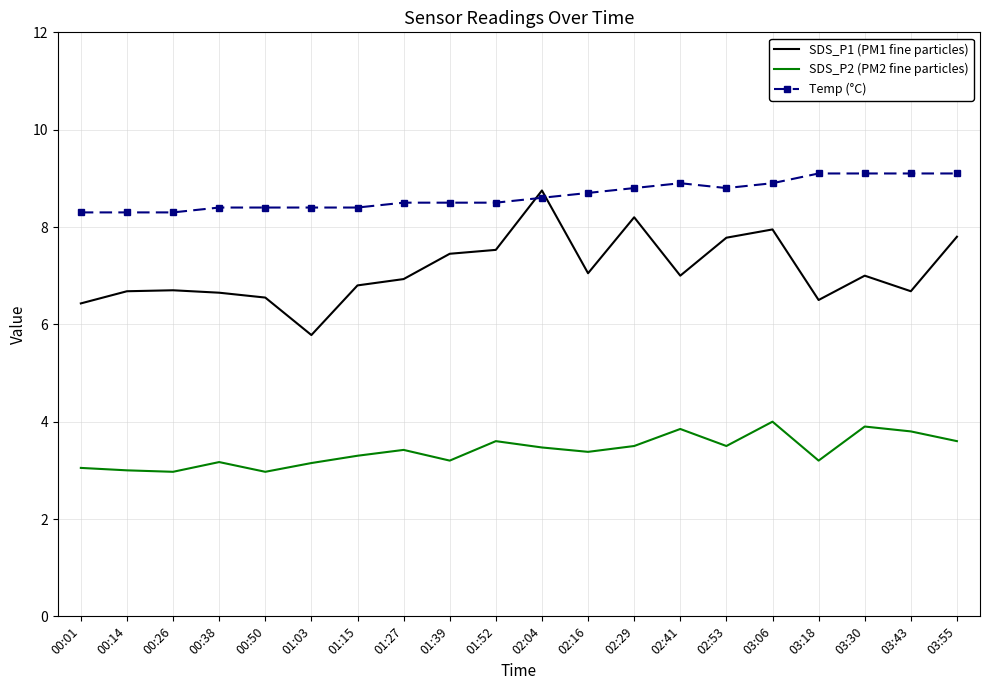

At how many categories does at least one series exceed 5?

20